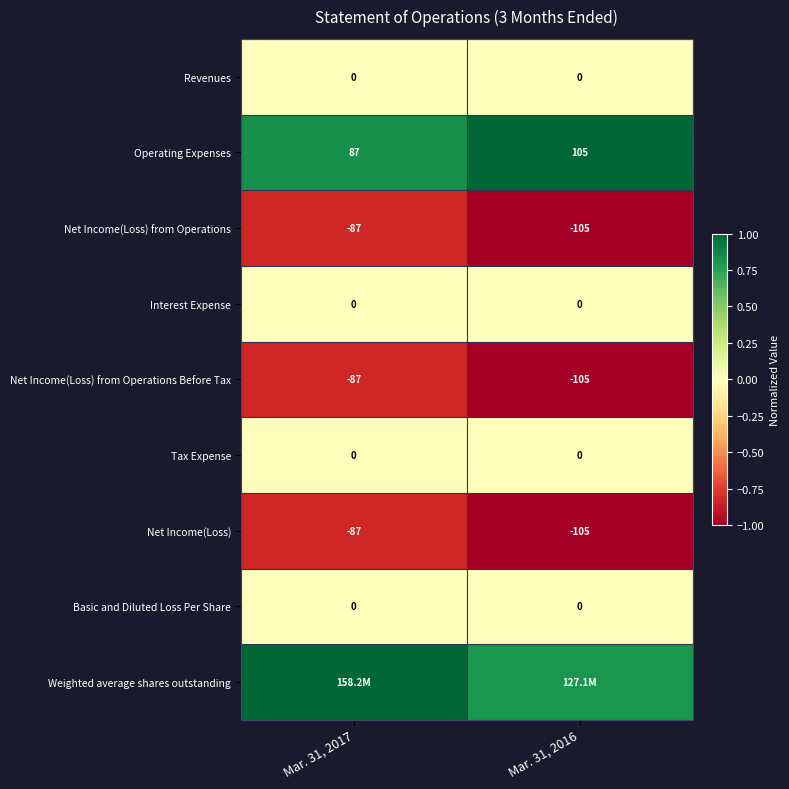

True or false: Interest Expense has a value of 0.0 at Mar. 31, 2017.

True